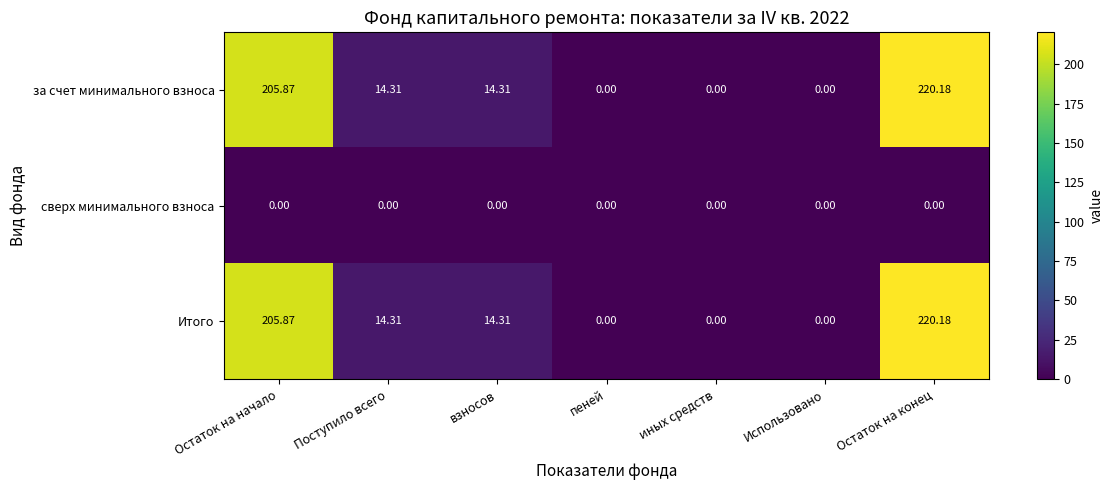

Where does the за счет минимального взноса series first go above 14?

Остаток на начало